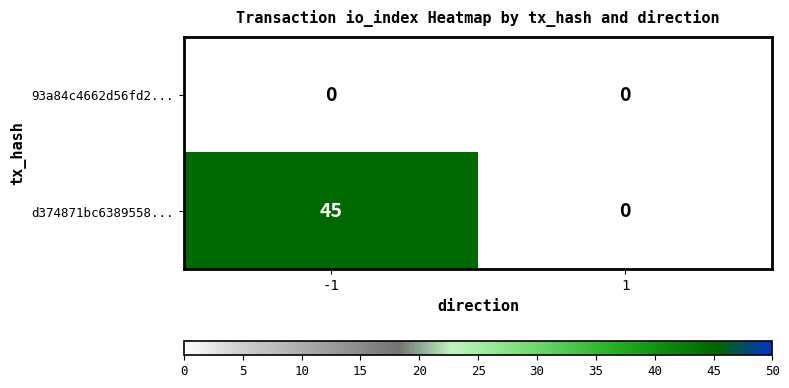

What is the difference between the d374871bc6389558... values at -1 and 1?

45